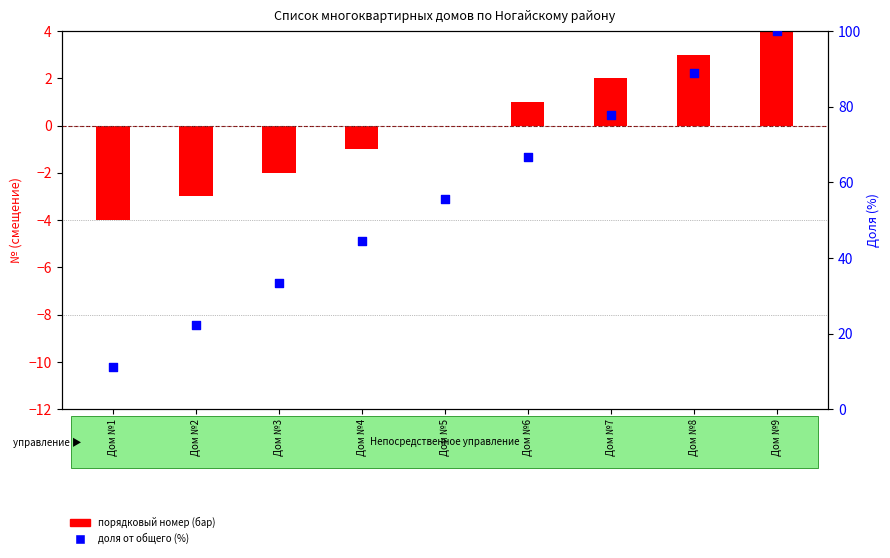

Which series reaches the minimum Y coordinate?

порядковый номер (дом)